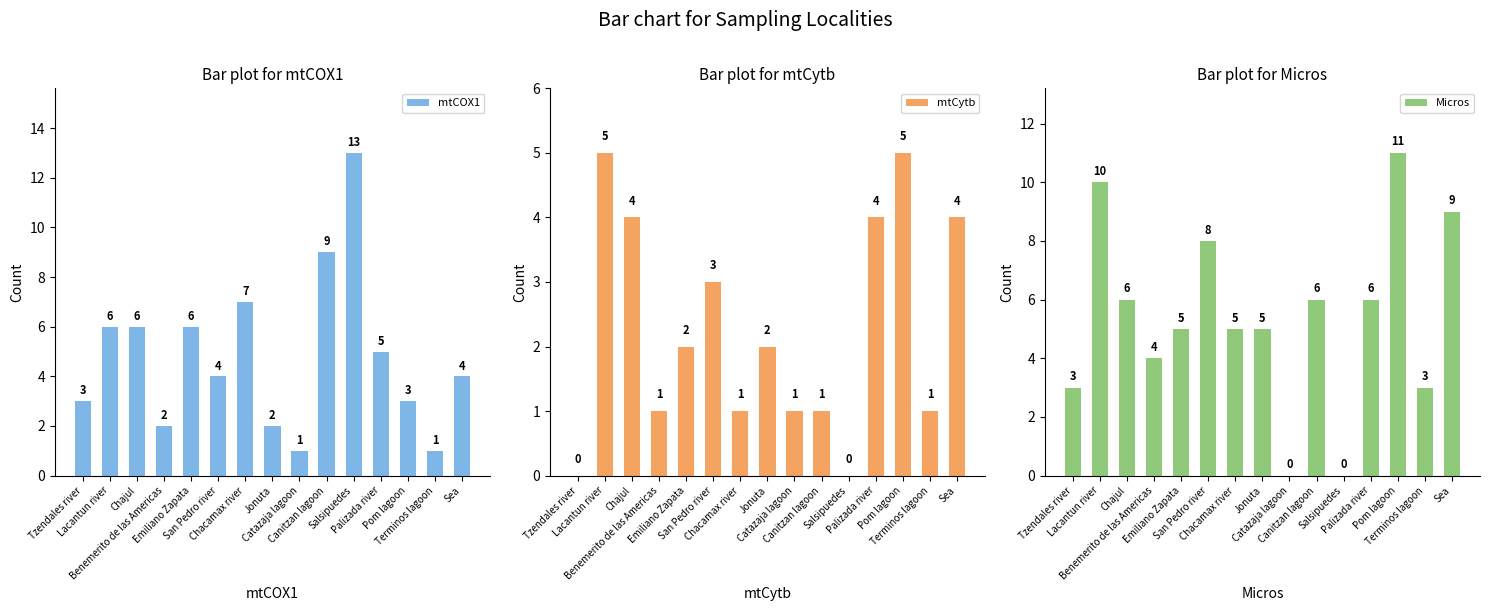

Which has a higher value, Sea or Pom lagoon?

Sea